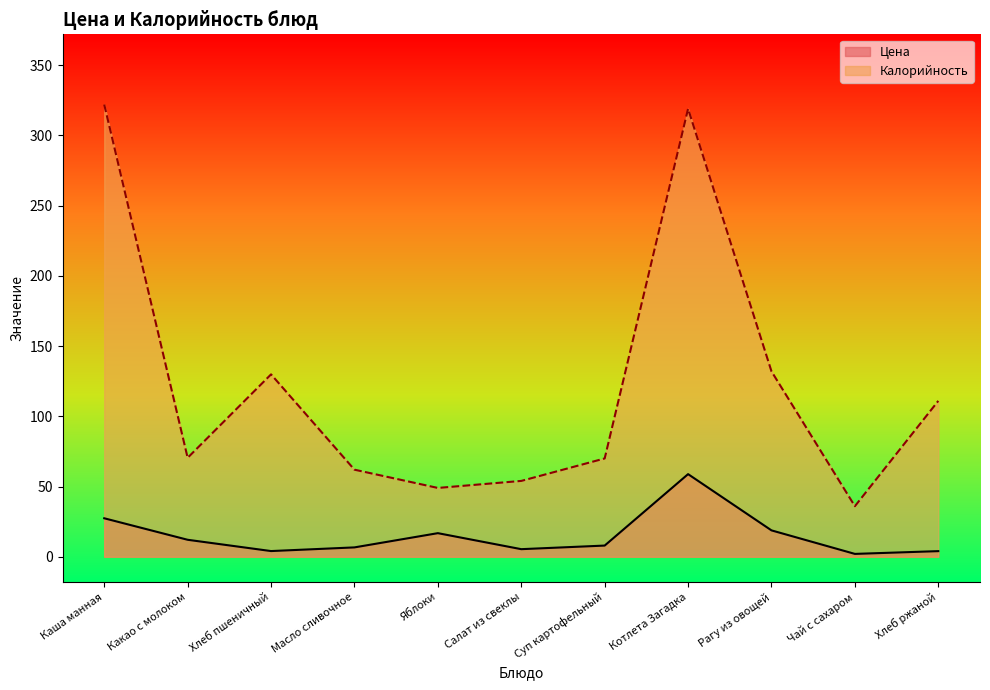

Rank the series by their maximum value, from lowest to highest.

Цена, Калорийность